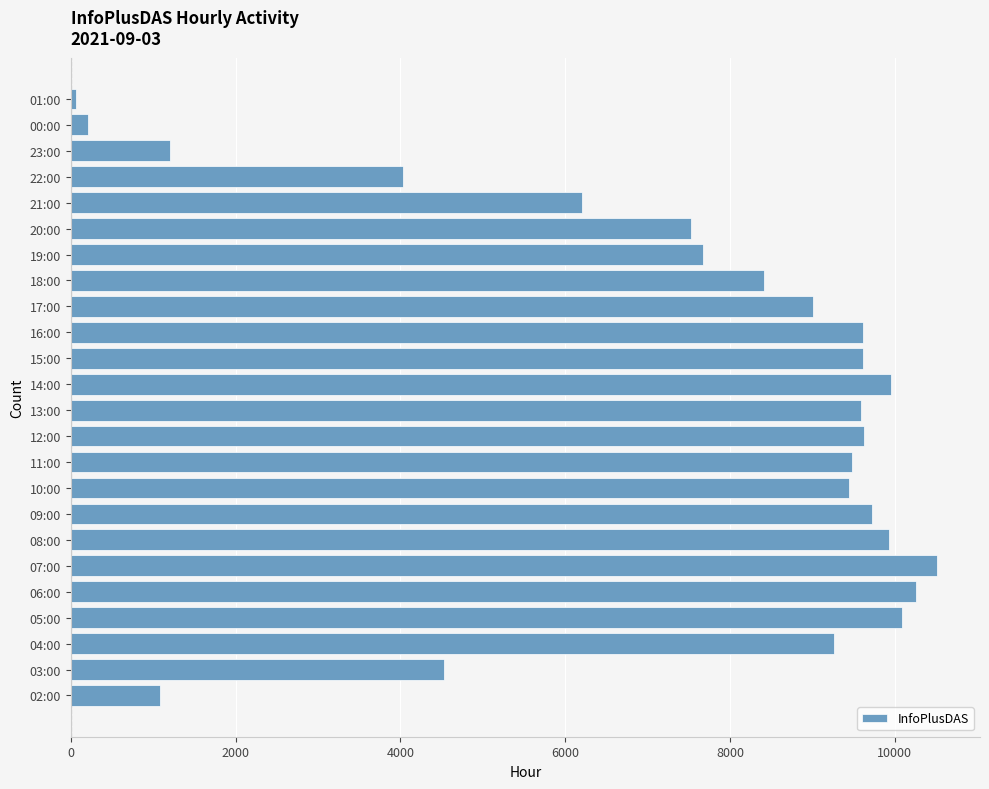

What is the average value?

7375